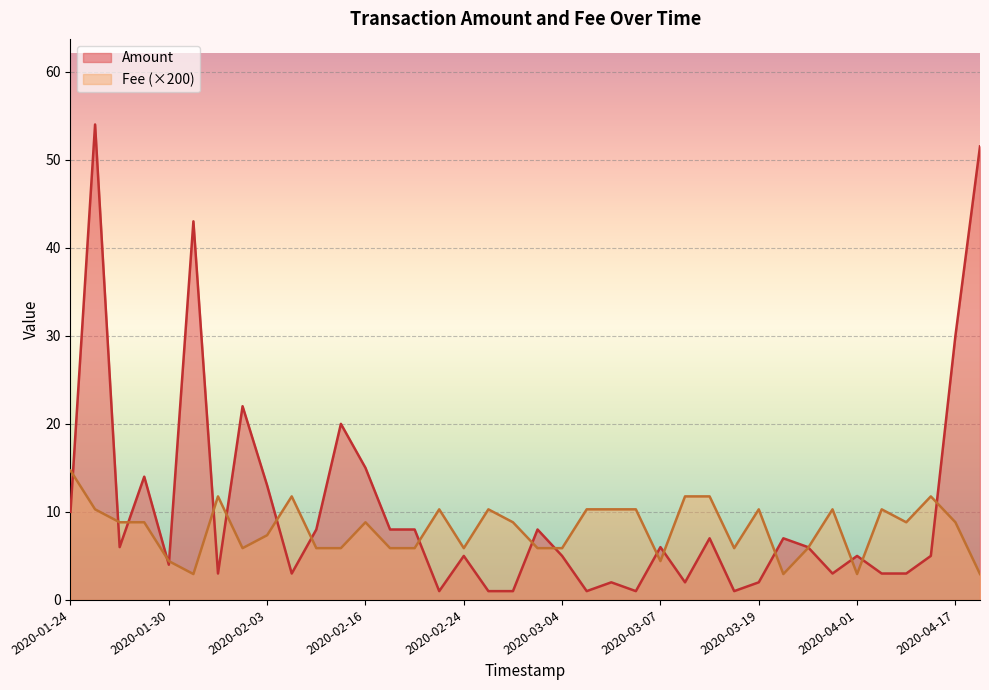

Count the number of categories in the chart.

38